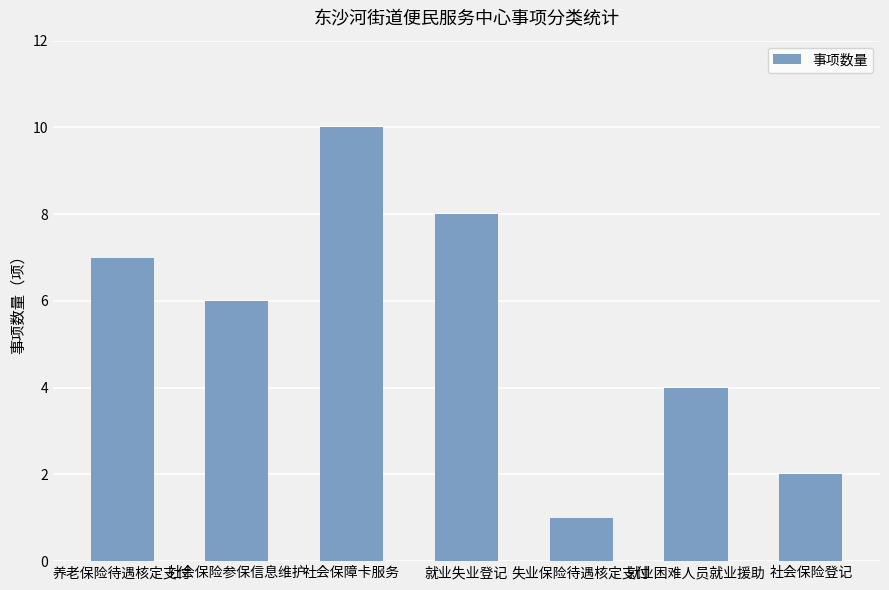

What is the ratio of the value at 失业保险待遇核定支付 to the value at 社会保险登记?

0.5